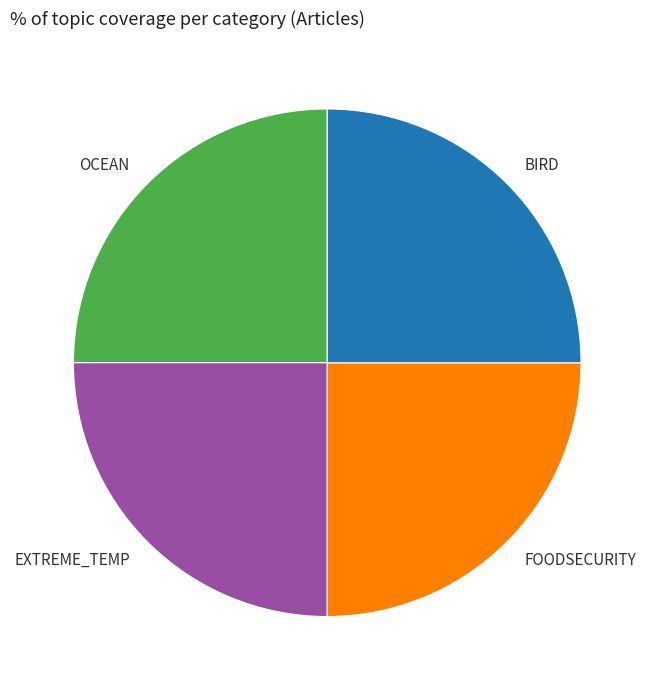

The BIRD slice represents 18% of the pie. True or false?

False